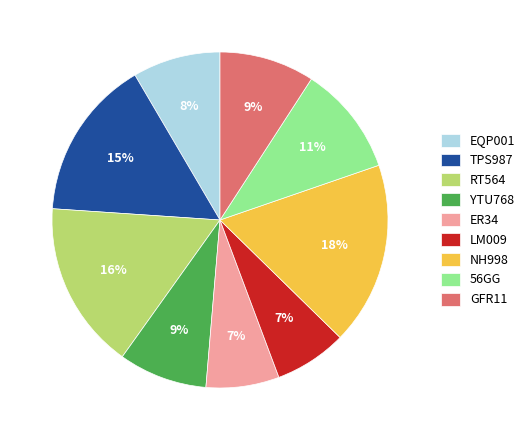

Is there any slice that represents more than half of the pie?

No